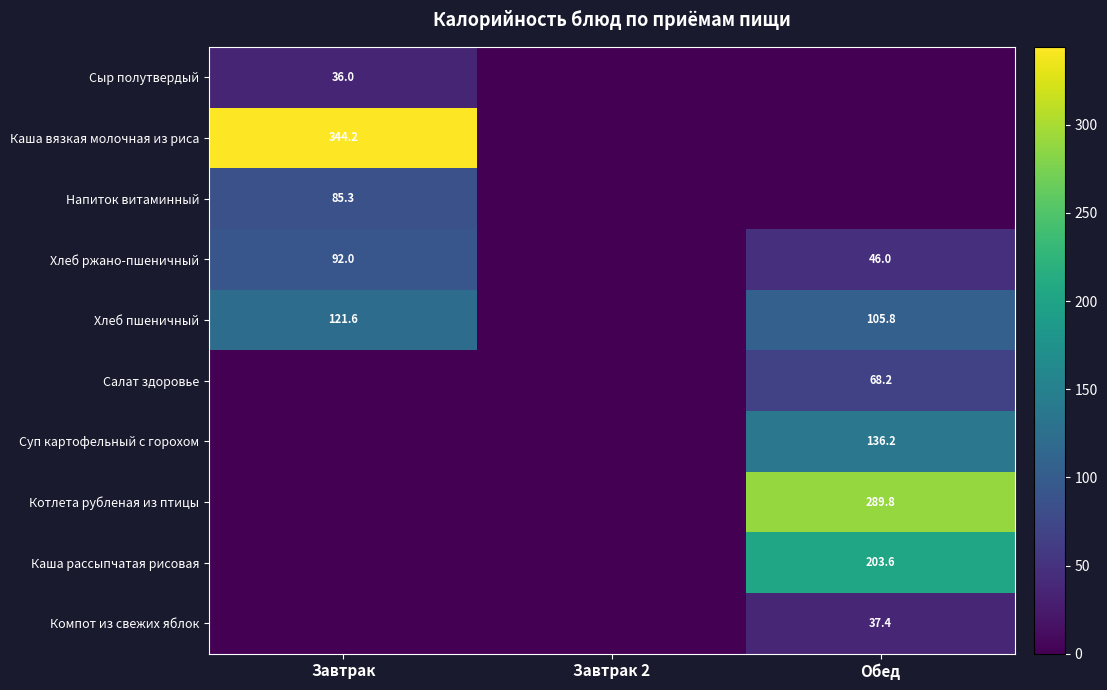

Is it true that Хлеб ржано-пшеничный equals 9.3 at Обед?

False